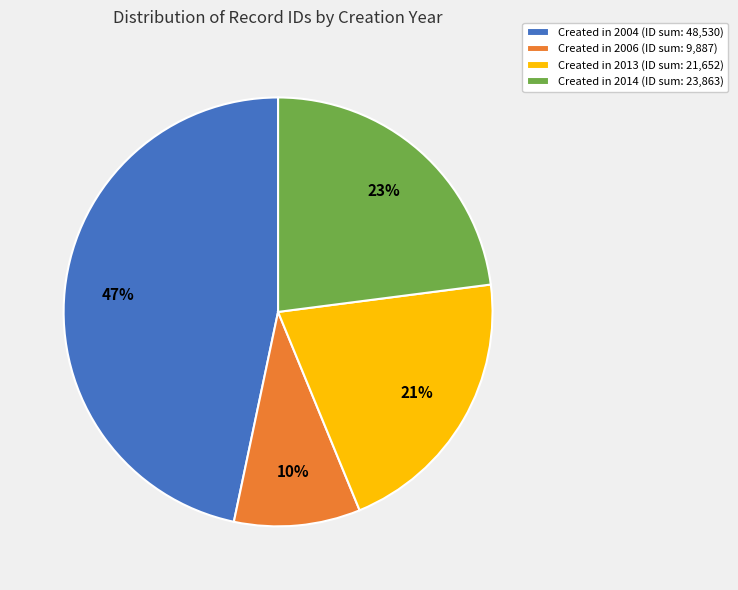

To the nearest percent, what is the difference between the Created in 2006 (ID sum: 9,887) and Created in 2013 (ID sum: 21,652) slice percentages?

11%